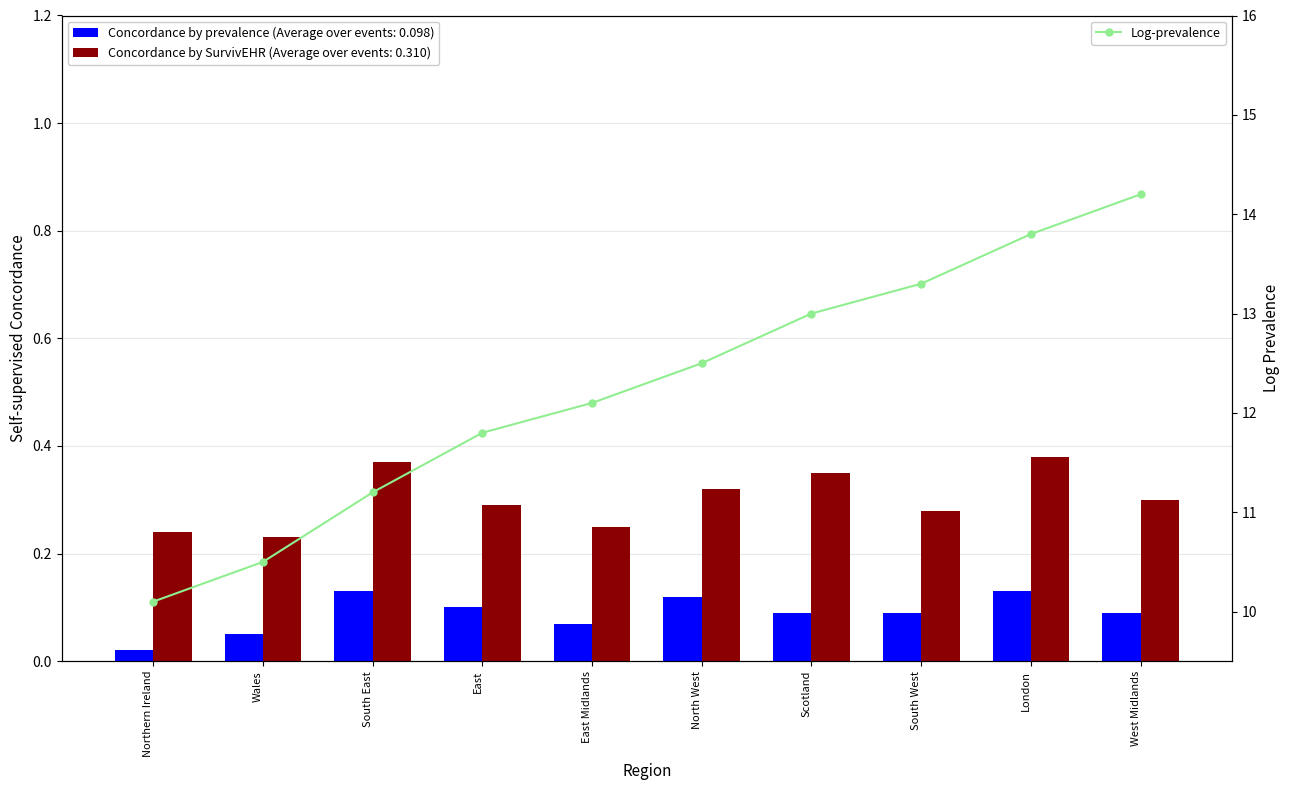

What is the change in value from East Midlands to Scotland?

+0.9